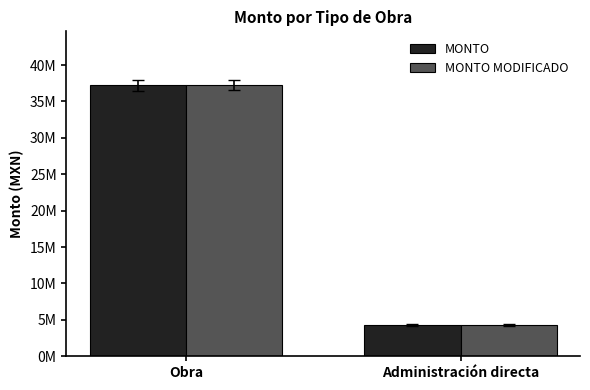

List the series in order of their peak value, lowest first.

MONTO, MONTO MODIFICADO